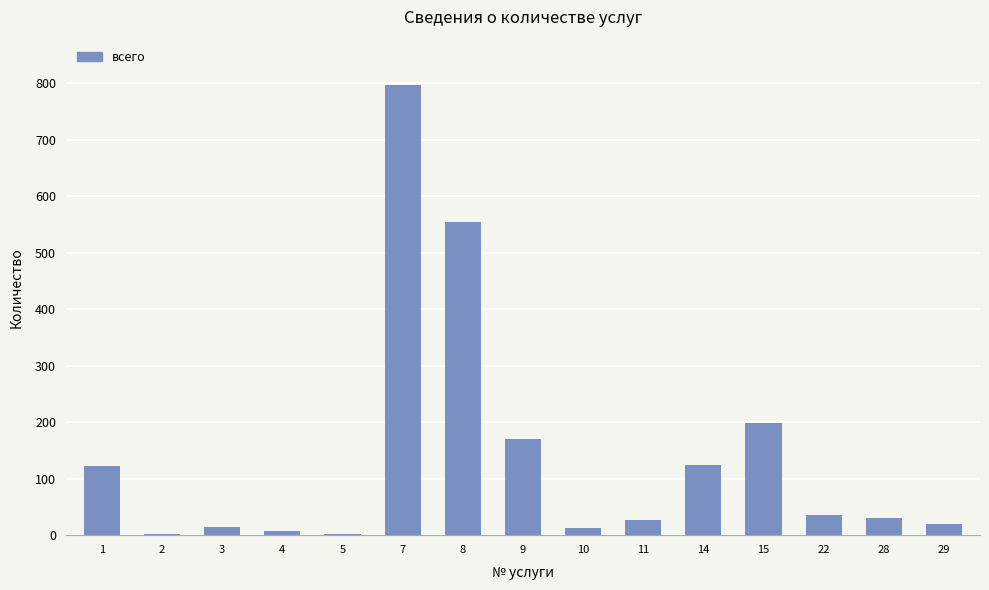

Are the bars horizontal?

No